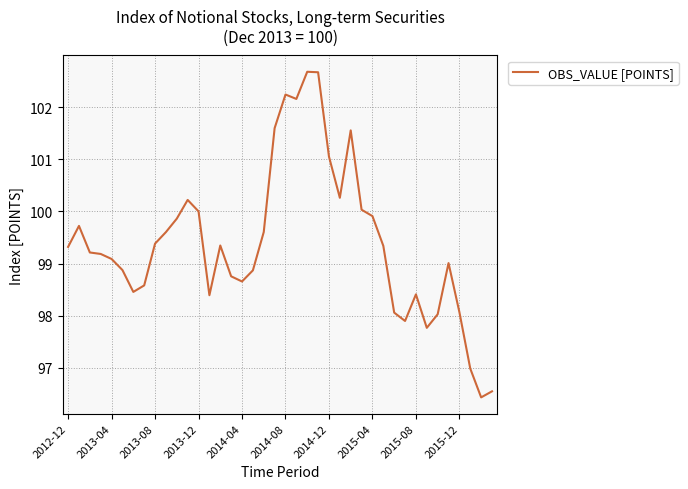

What is the greatest value displayed?

102.7